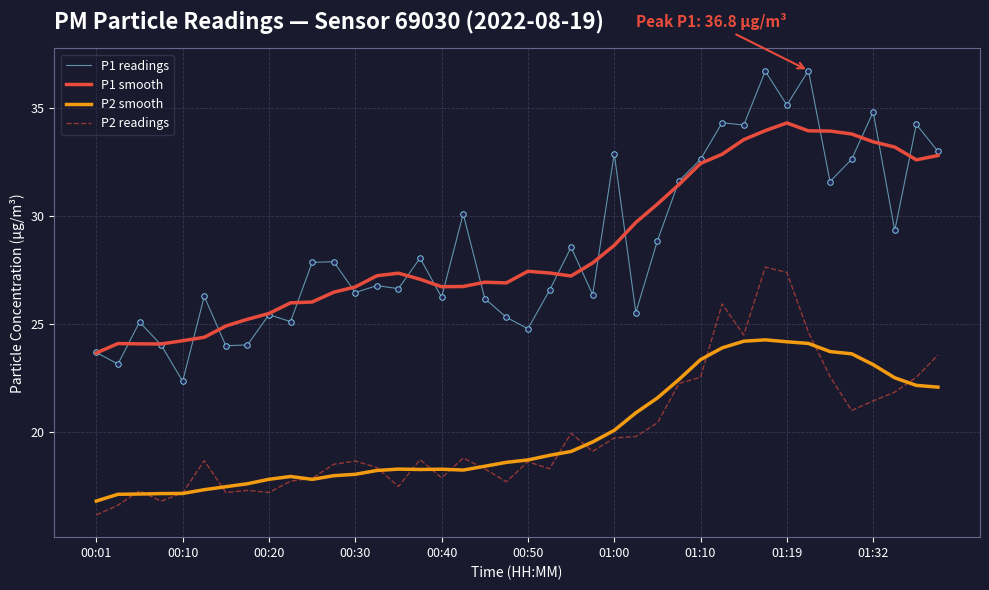

True or false: P2 smooth and P1 readings cross at least once.

False